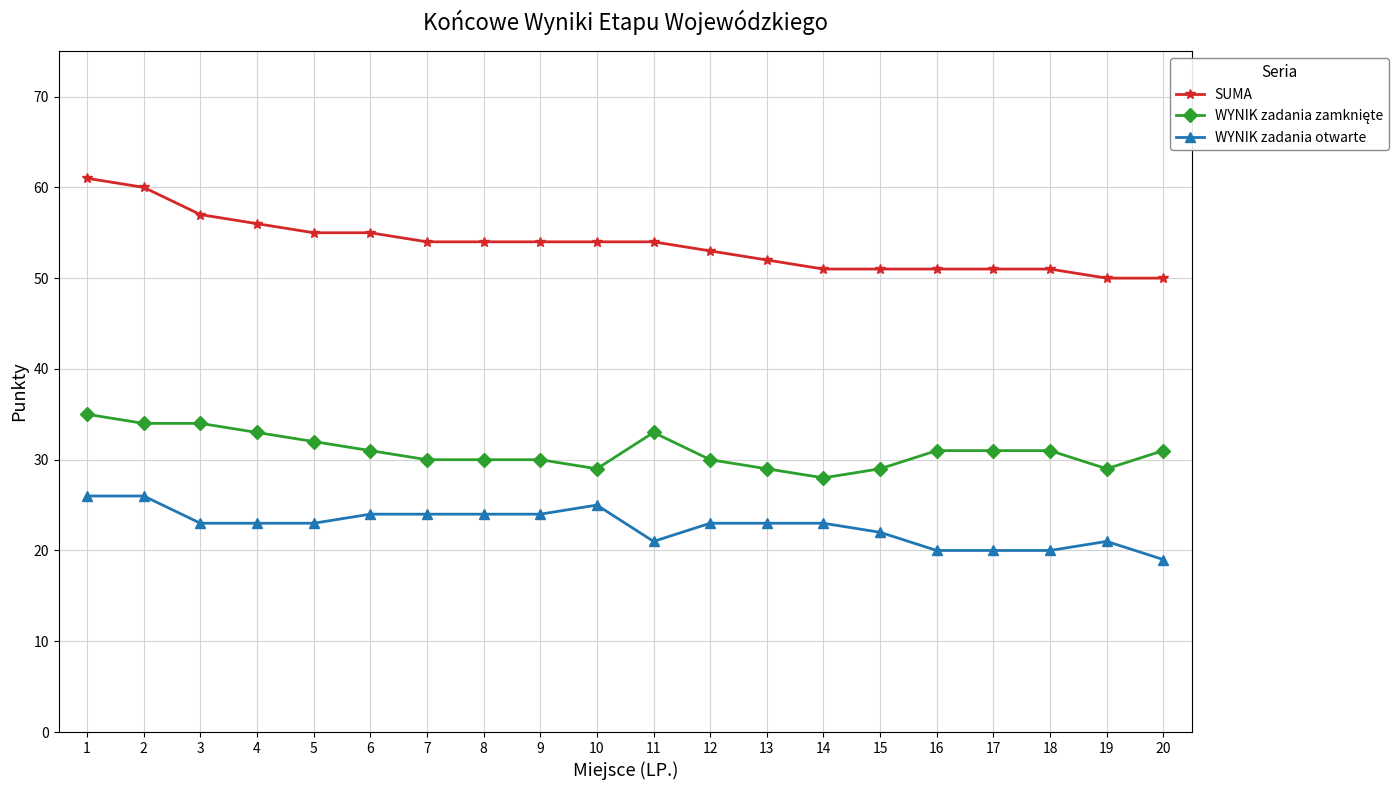

Does the chart have visible grid lines?

Yes